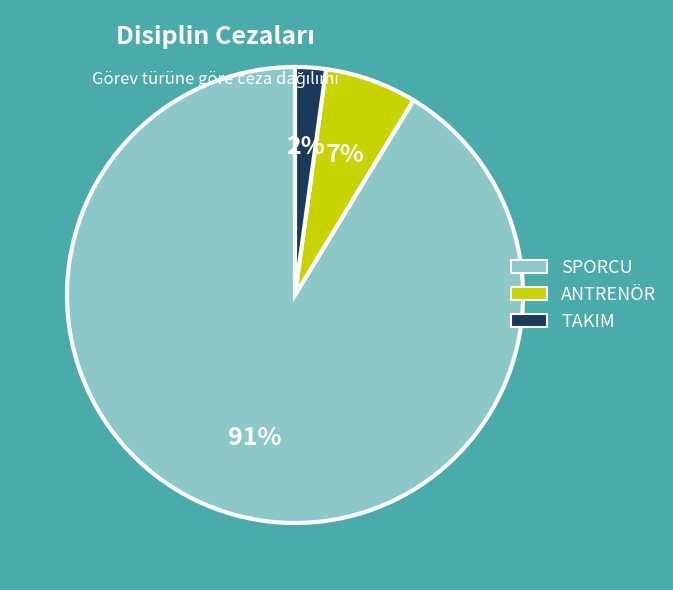

Rank the categories by value from highest to lowest.

SPORCU, ANTRENÖR, TAKIM